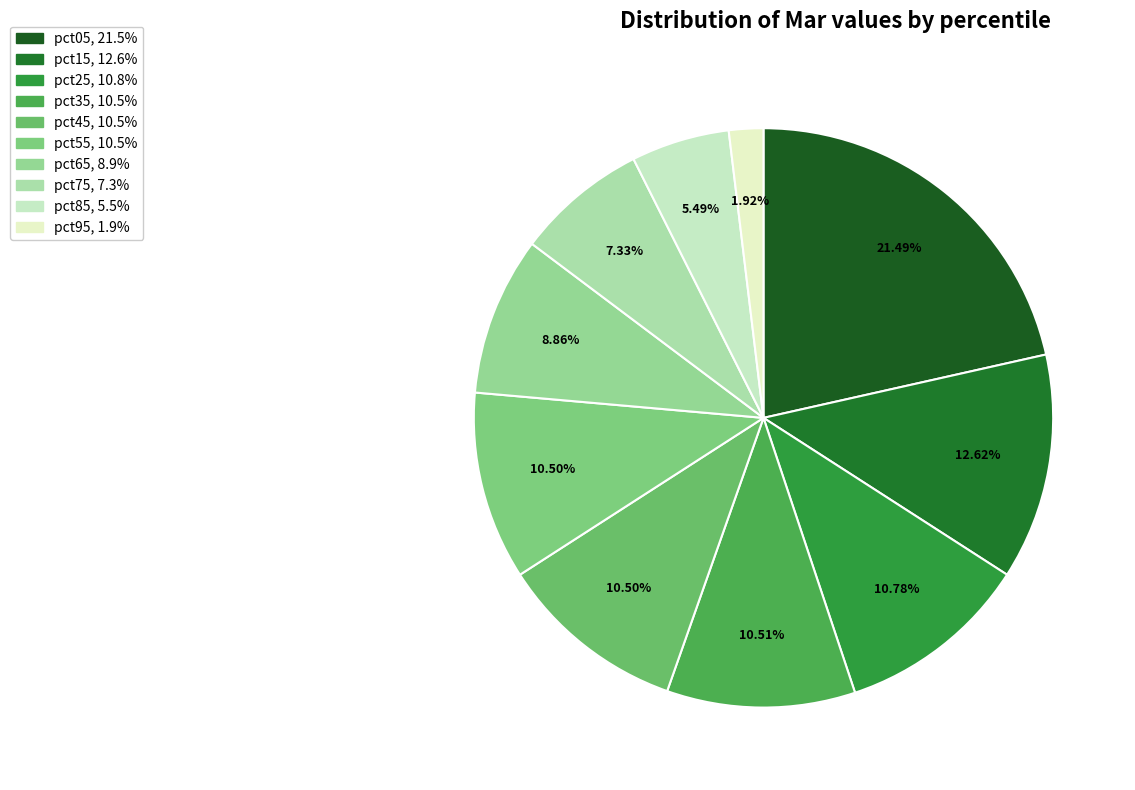

Is there any slice that represents more than half of the pie?

No